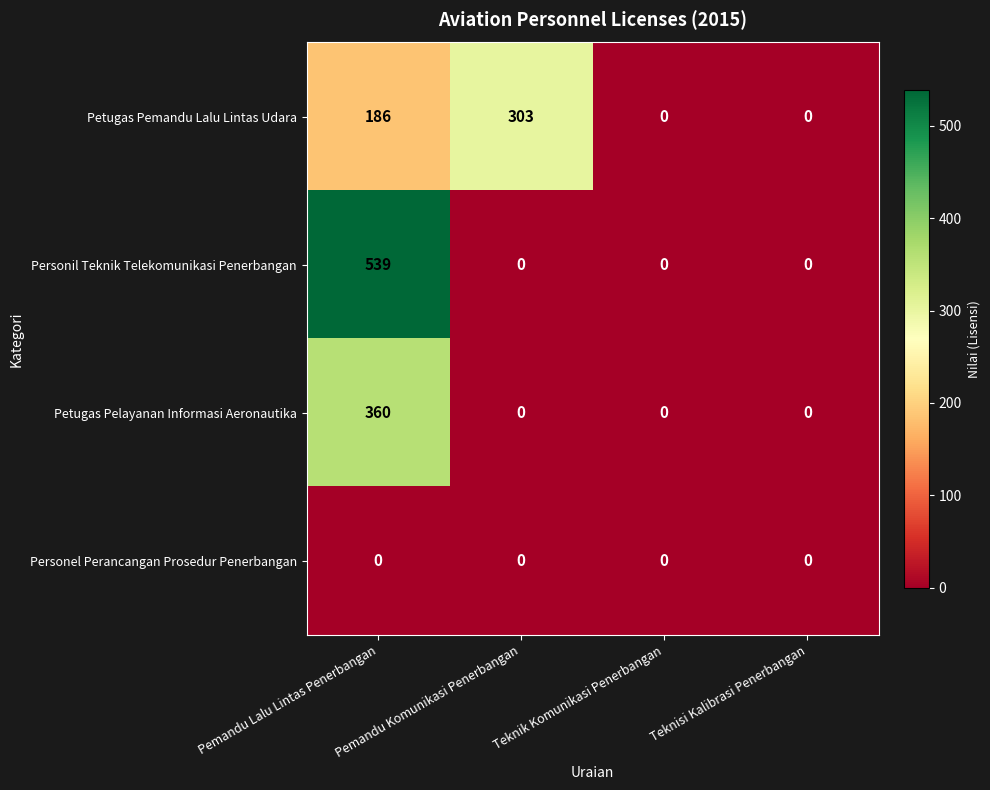

What is the difference between the maximum and minimum values in the Petugas Pemandu Lalu Lintas Udara series?

303